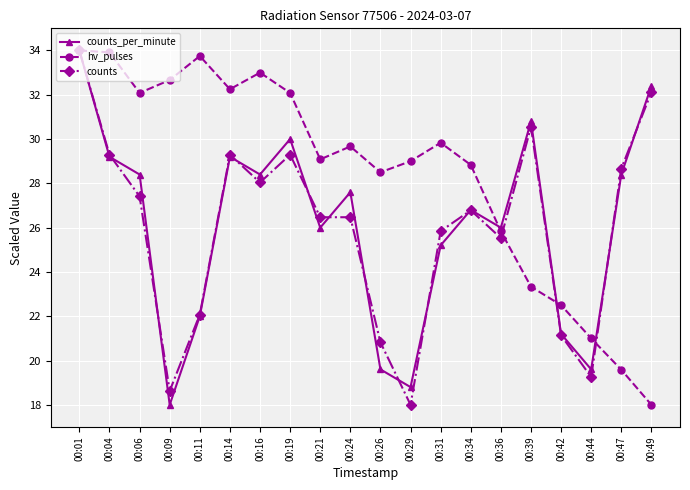

True or false: counts has a value of 44.5 at 00:47.

False